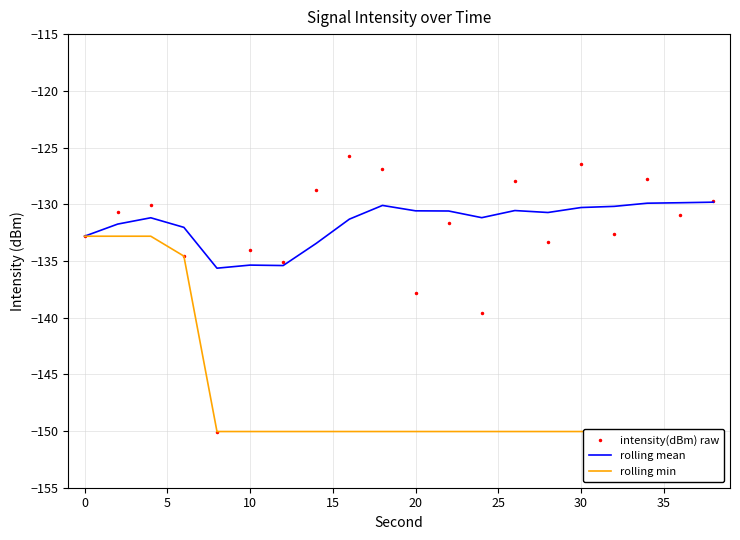

At which label is intensity(dBm) raw closest to -137?

20